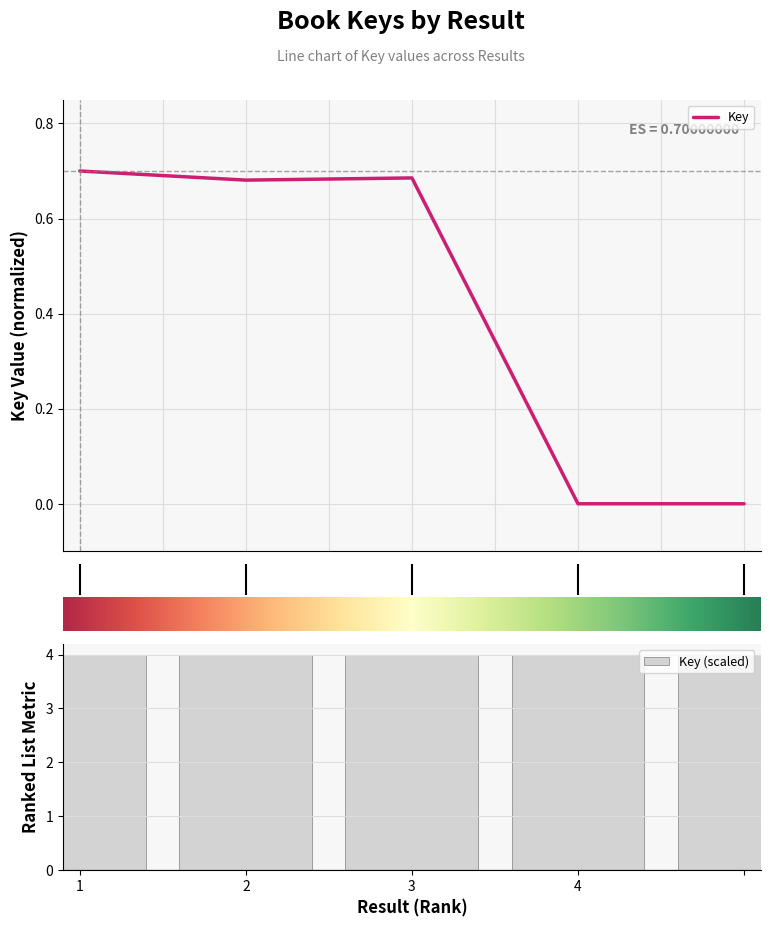

Is it true that Key (scaled) equals 4.0 at 3?

True